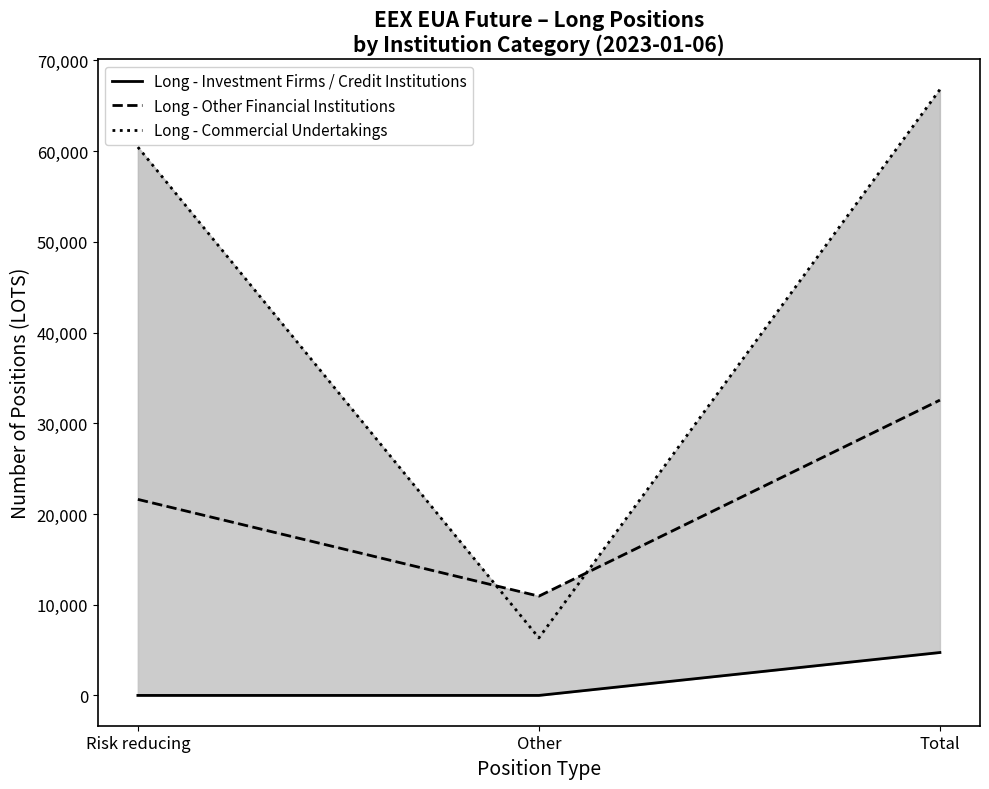

Reading right to left, transcribe all the data shown in this chart.

Long - Investment Firms / Credit Institutions: 4730	0	0
Long - Other Financial Institutions: 32556	10944	21612
Long - Commercial Undertakings: 66797	6341	60456